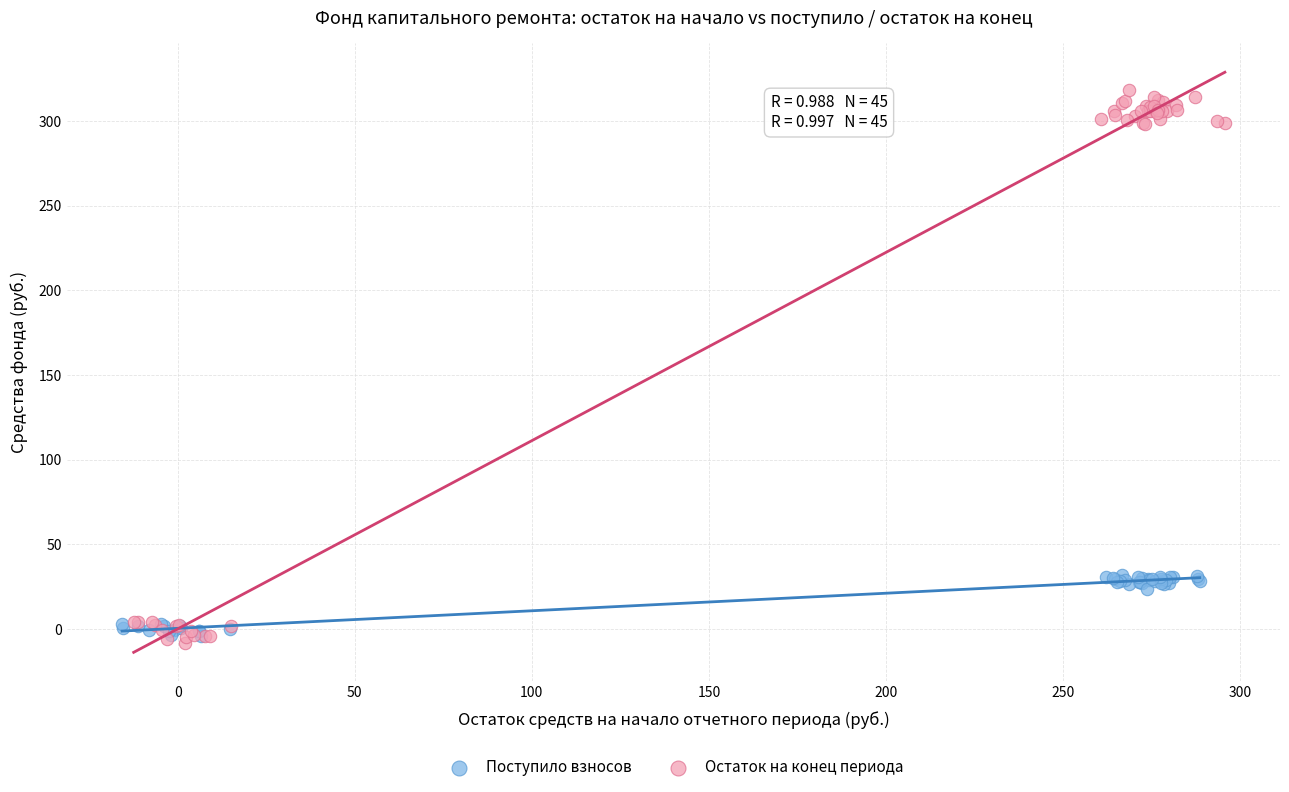

What are all the series names shown in the legend?

Поступило взносов, Остаток на конец периода